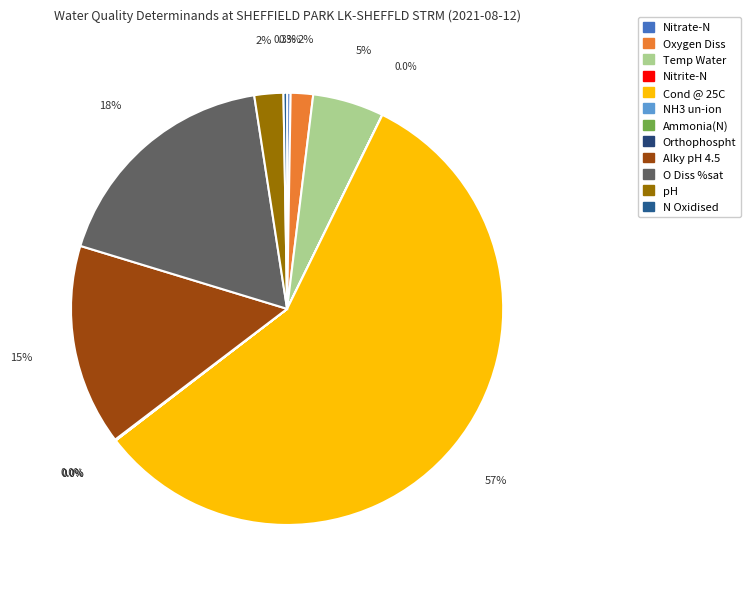

How many segments does this pie chart have?

12